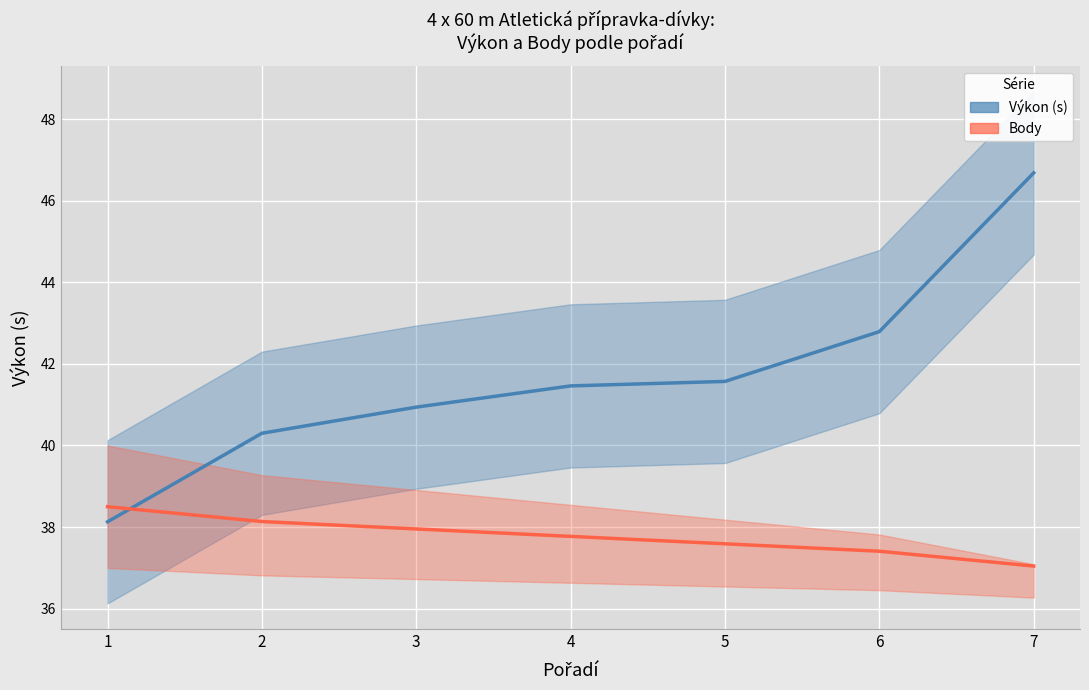

The value of Body at 7 is 64.1. True or false?

False